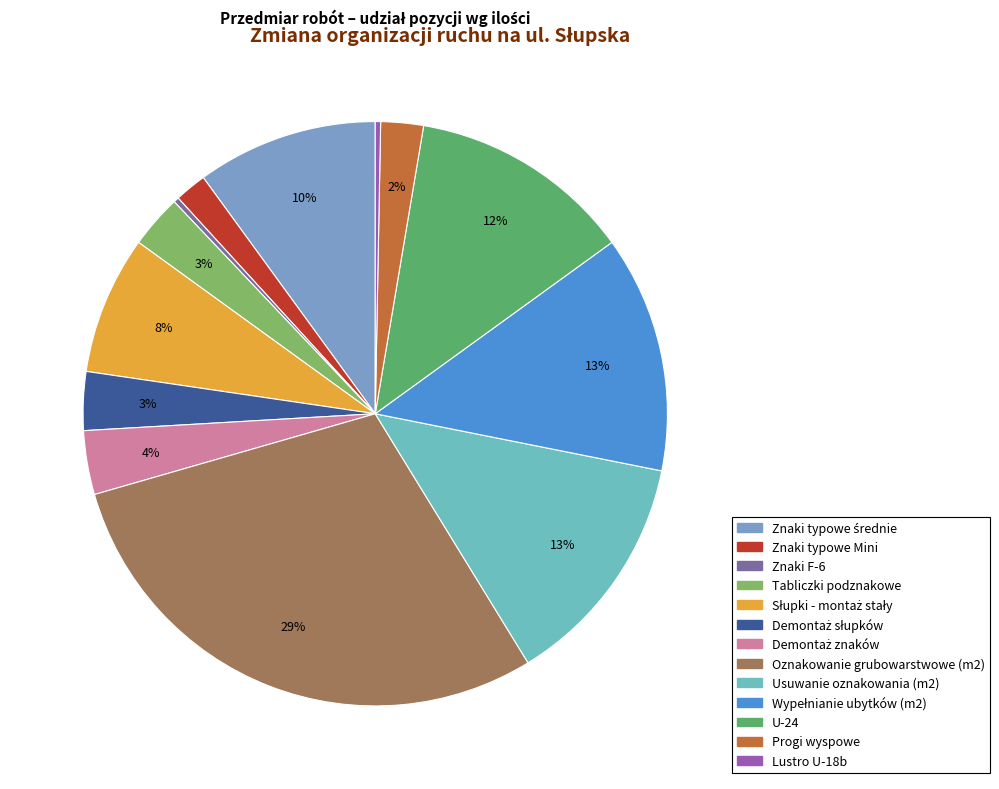

Which category has the biggest portion of the pie?

Oznakowanie grubowarstwowe (m2)